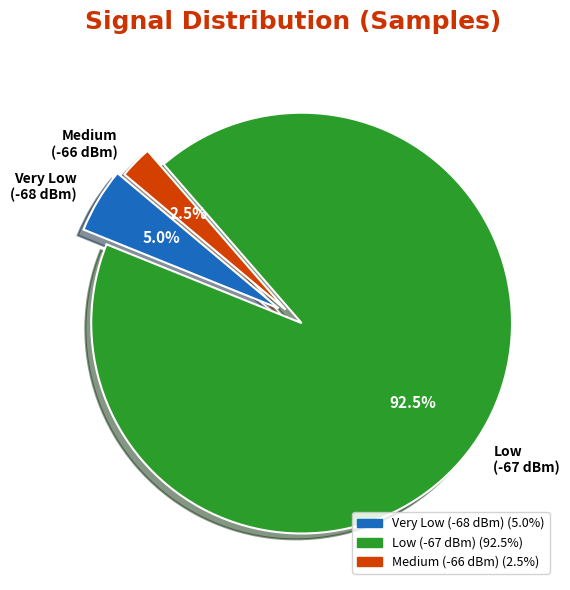

Is there any slice that represents more than half of the pie?

Yes